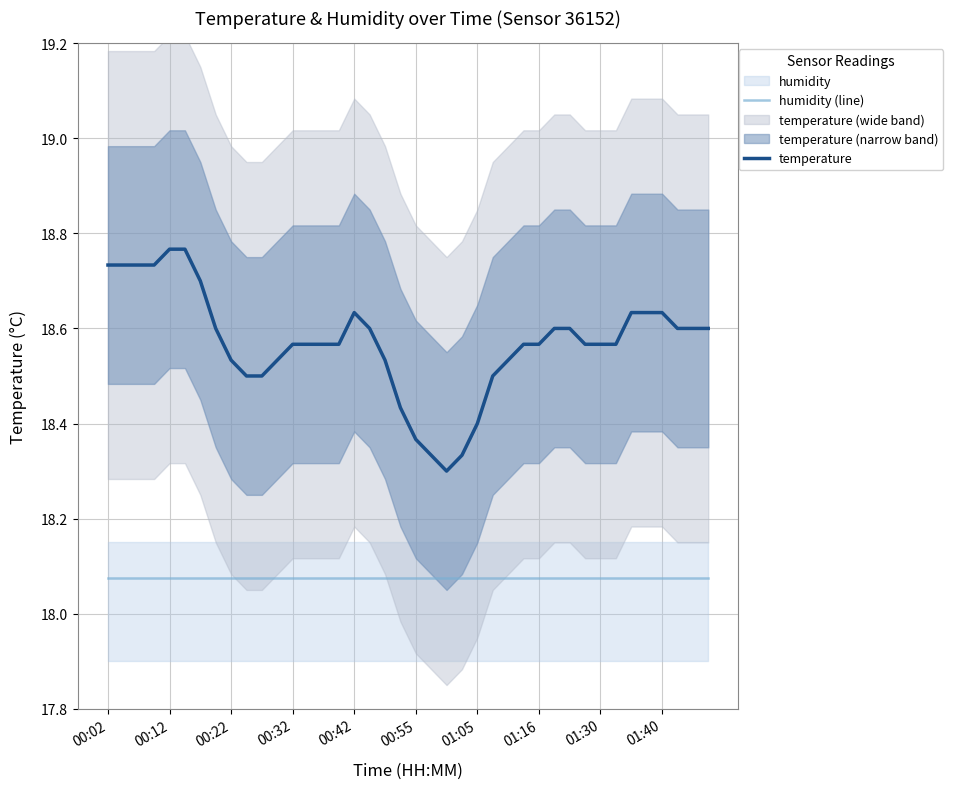

Does the chart have visible grid lines?

Yes